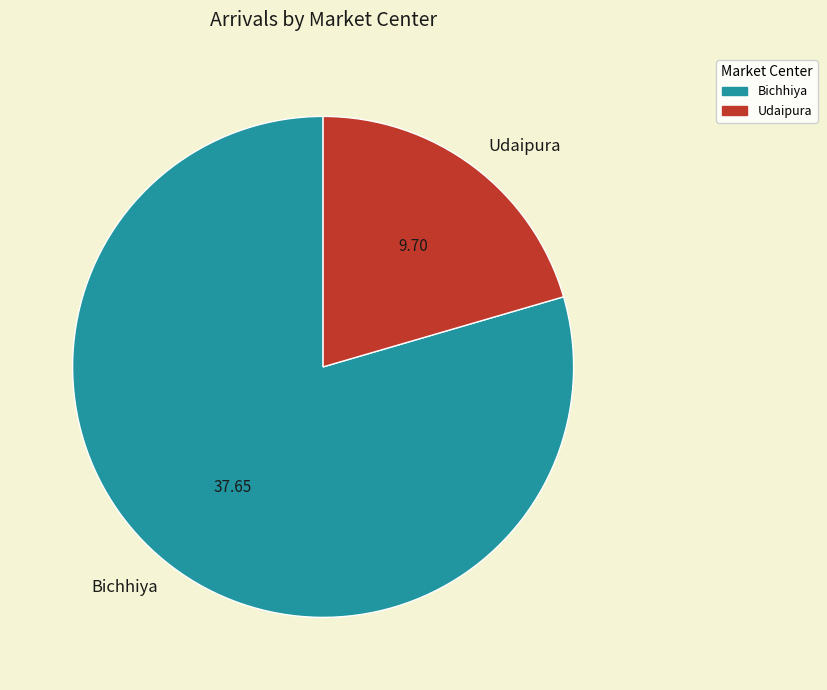

Is there any slice that represents more than half of the pie?

Yes